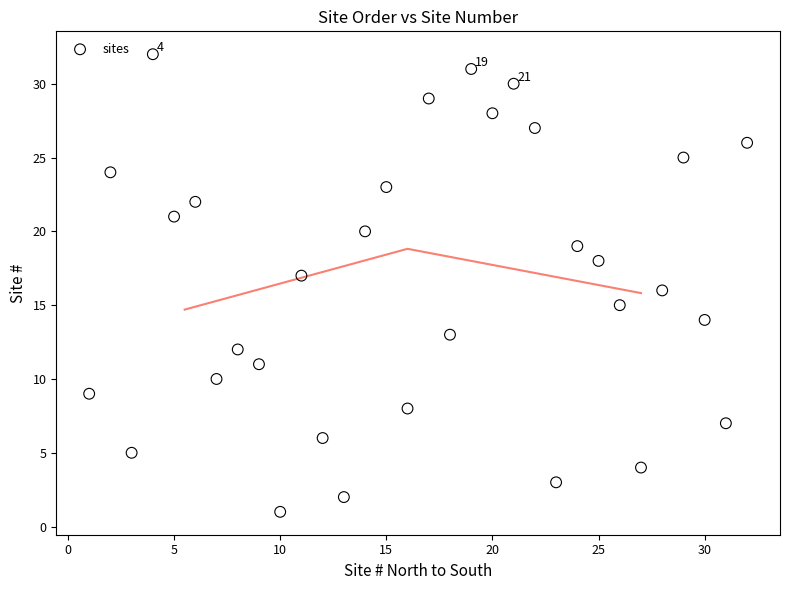

How many data points are displayed?

32